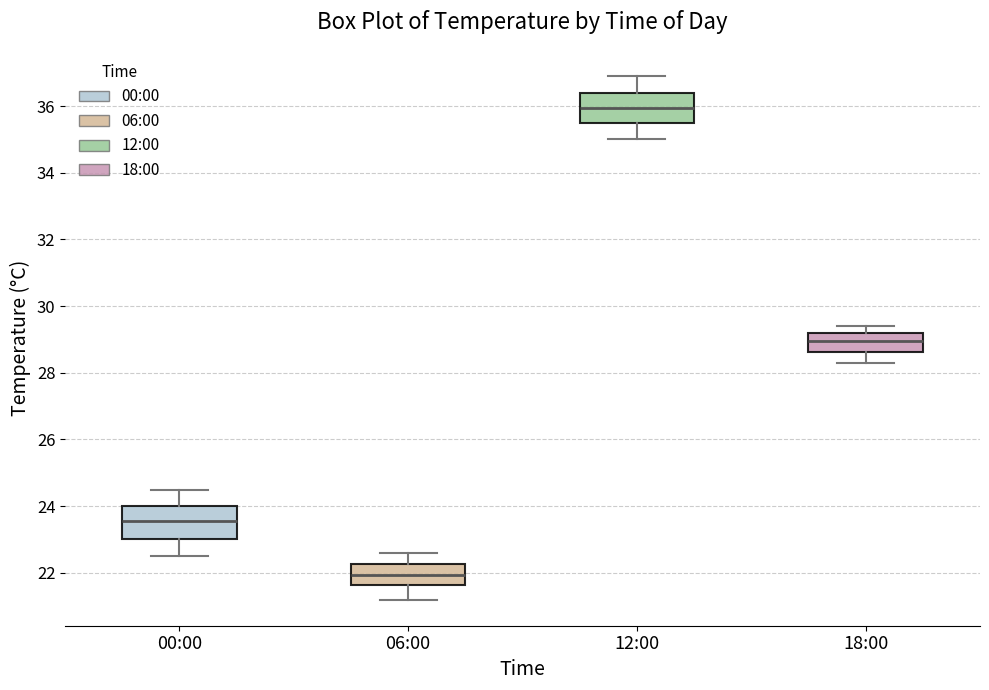

Reading left to right, read every box against the y-axis: the position of its median line, the range the box covers, and the ends of its whiskers. The values are not printed on the chart, so give them approximately, as read against the axis.

00:00: median 23.6, box 23.0 to 24.0, whiskers 22.6 to 24.6
06:00: median 22.0, box 21.6 to 22.2, whiskers 21.2 to 22.6
12:00: median 36.0, box 35.6 to 36.4, whiskers 35.0 to 37.0
18:00: median 29.0, box 28.6 to 29.2, whiskers 28.4 to 29.4